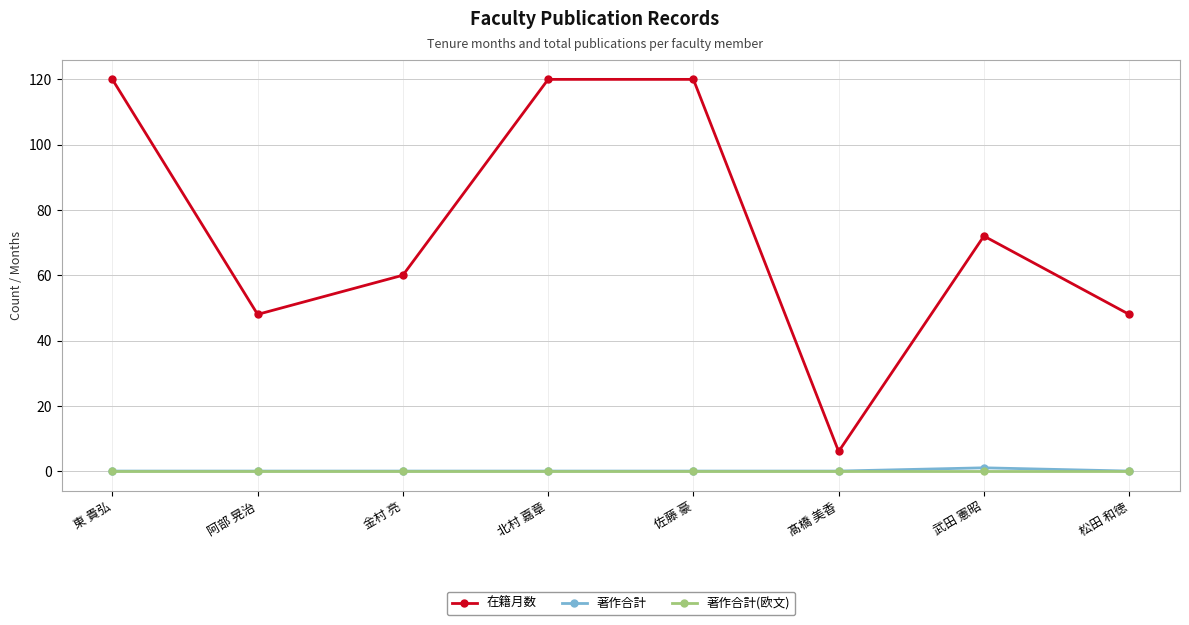

What is the sum of the 著作合計 values at 武田 憲昭 and 髙橋 美香?

1